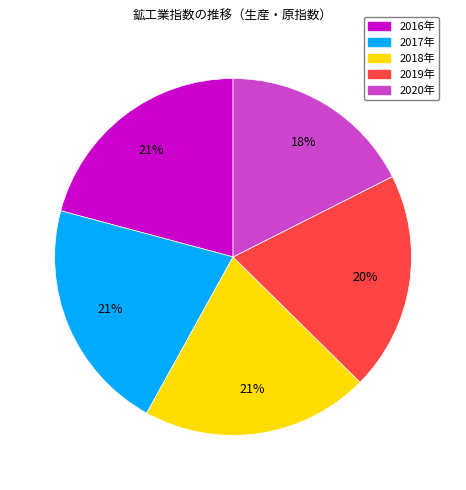

Count the number of slices in the pie.

5